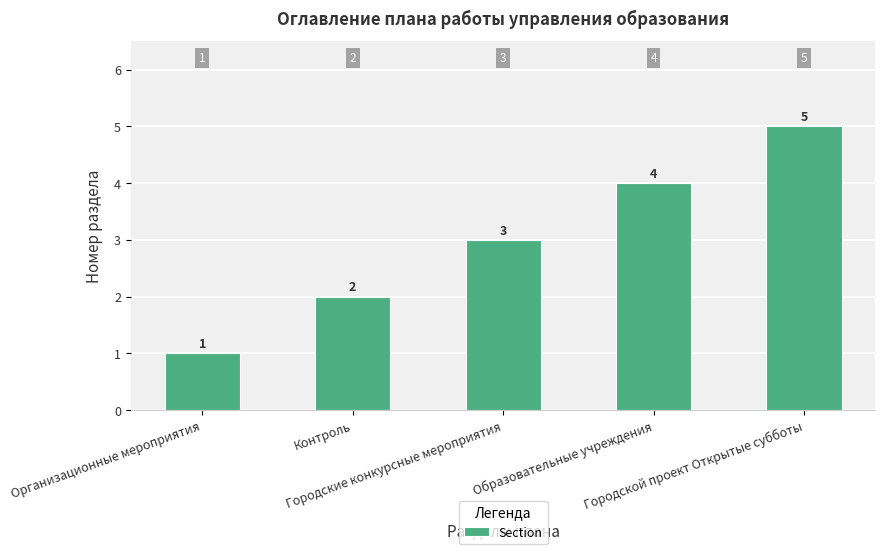

At which category does the chart reach its peak across all series?

Городской проект Открытые субботы